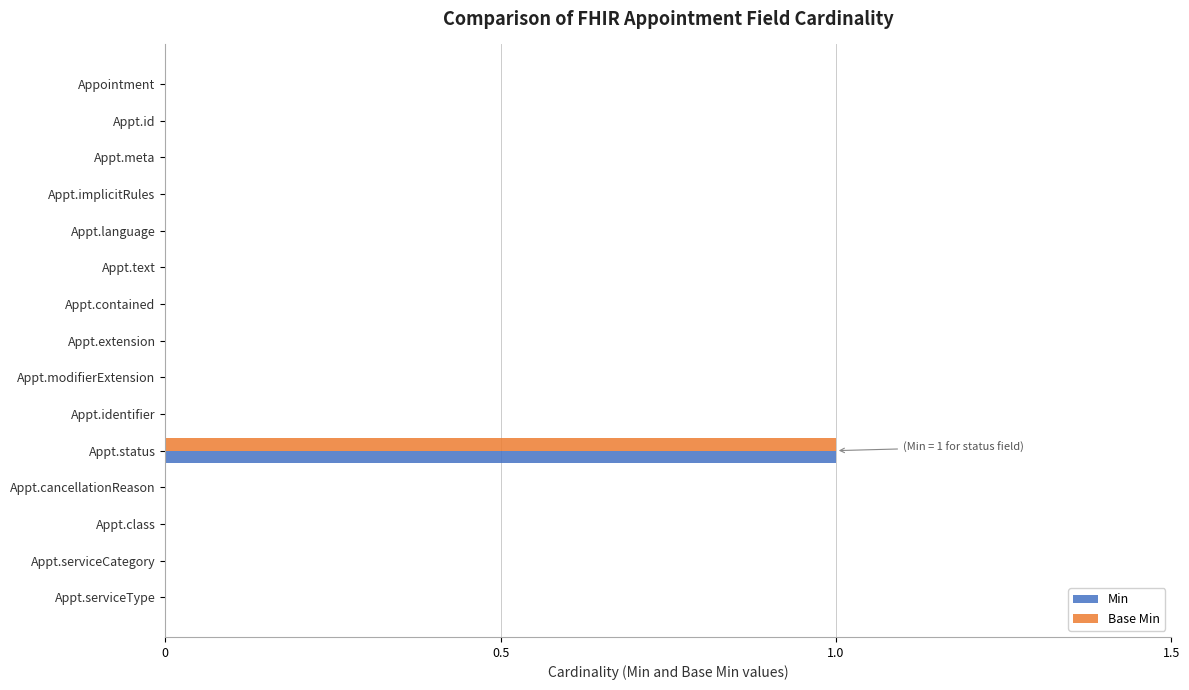

Count the number of data series in this chart.

2